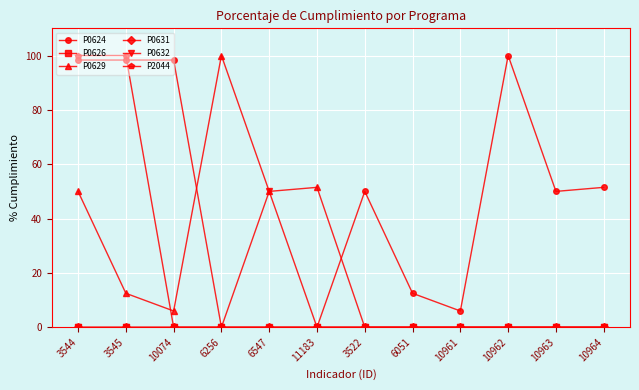

What position from the right is 10963?

2